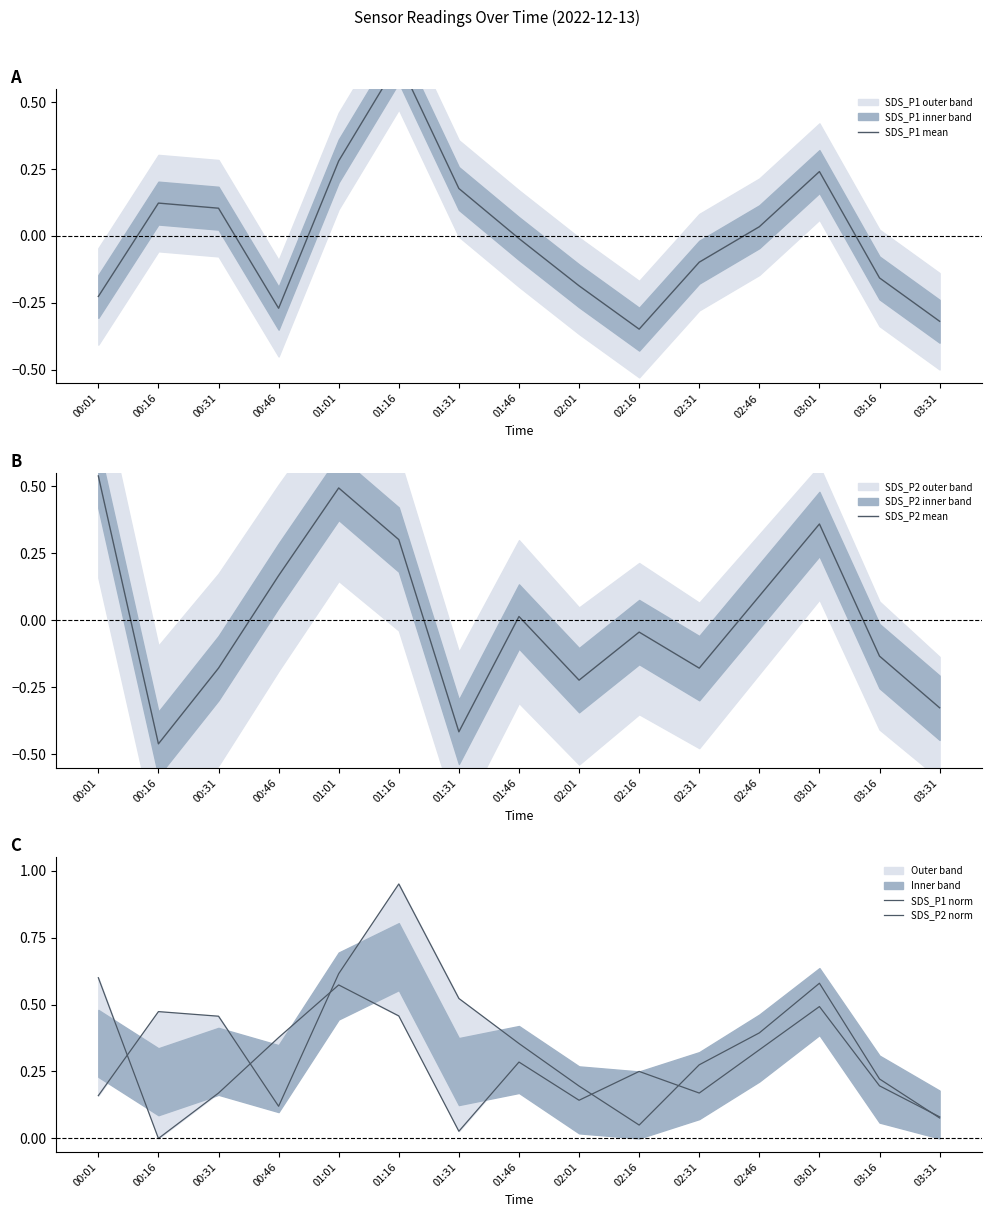

Which series changed the most between 01:16 and 01:46?

SDS_P1 mean